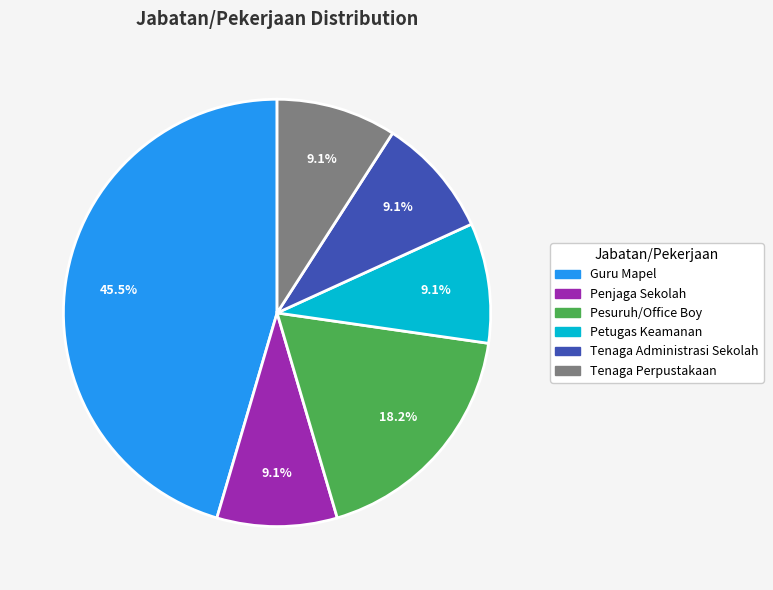

To the nearest percent, what percentage of the pie is Petugas Keamanan?

9%